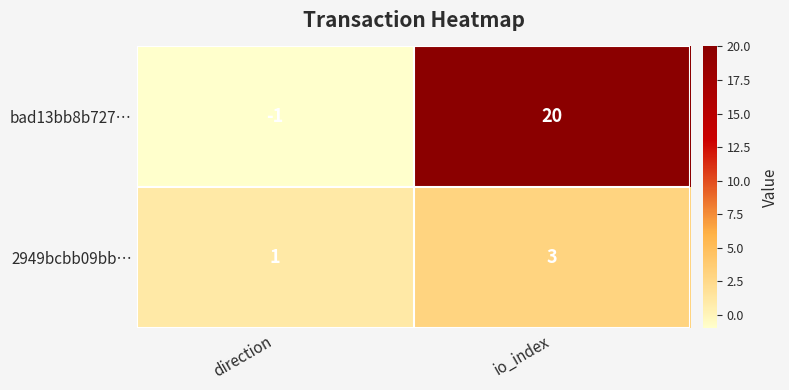

Reading left to right, extract all data points from this chart.

bad13bb8b727…: -1	20
2949bcbb09bb…: 1	3